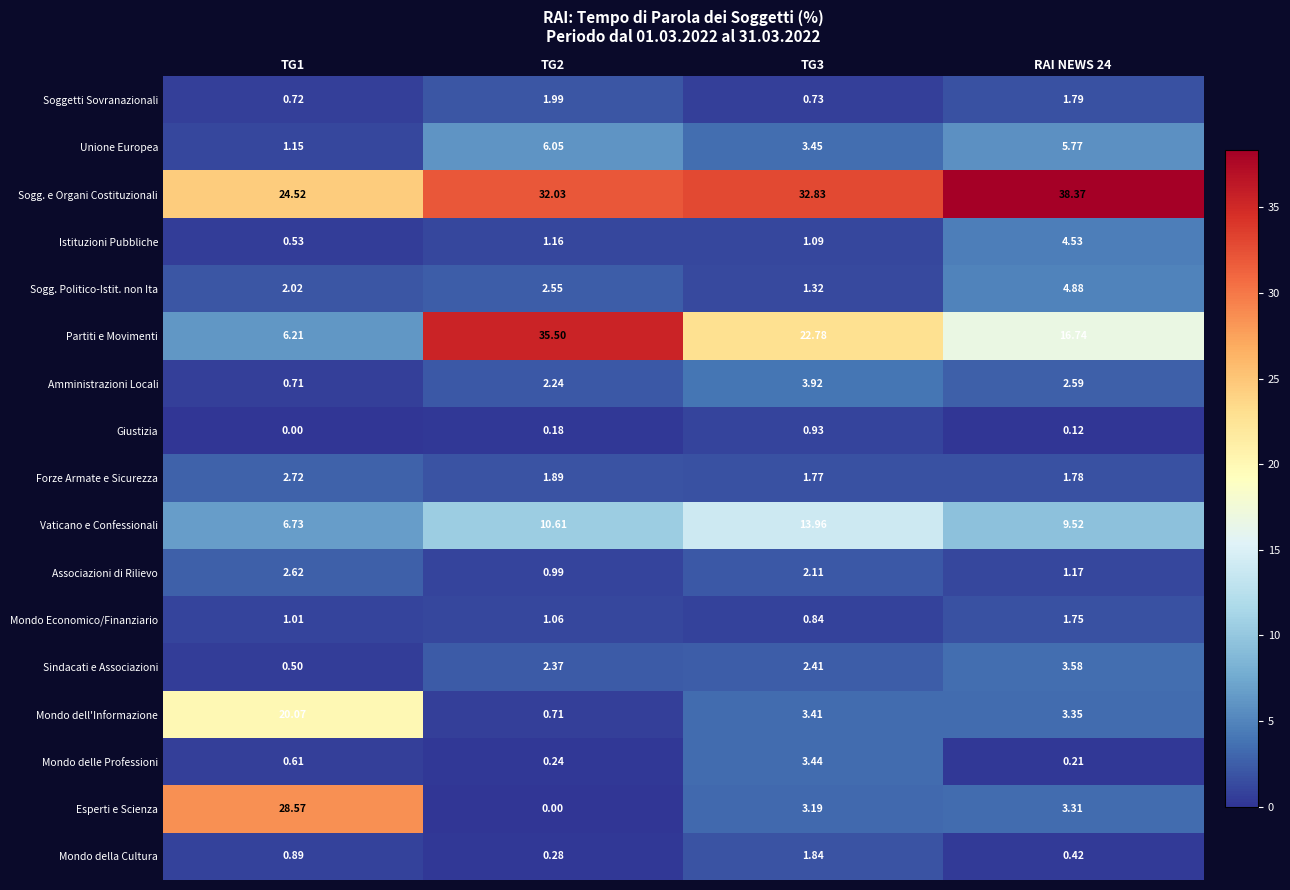

At TG1, list the series in order from largest to smallest.

Esperti e Scienza, Sogg. e Organi Costituzionali, Mondo dell'Informazione, Vaticano e Confessionali, Partiti e Movimenti, Forze Armate e Sicurezza, Associazioni di Rilievo, Sogg. Politico-Istit. non Ita, Unione Europea, Mondo Economico/Finanziario, Mondo della Cultura, Soggetti Sovranazionali, Amministrazioni Locali, Mondo delle Professioni, Istituzioni Pubbliche, Sindacati e Associazioni, Giustizia